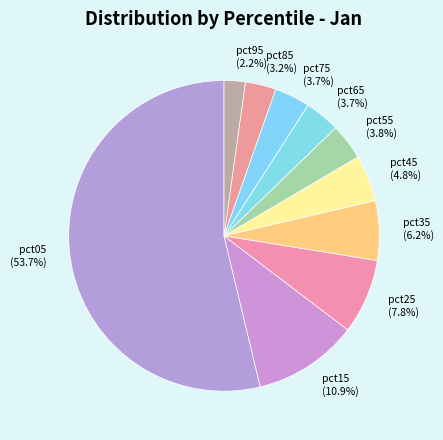

Does pct55 represent more than half of the total?

No